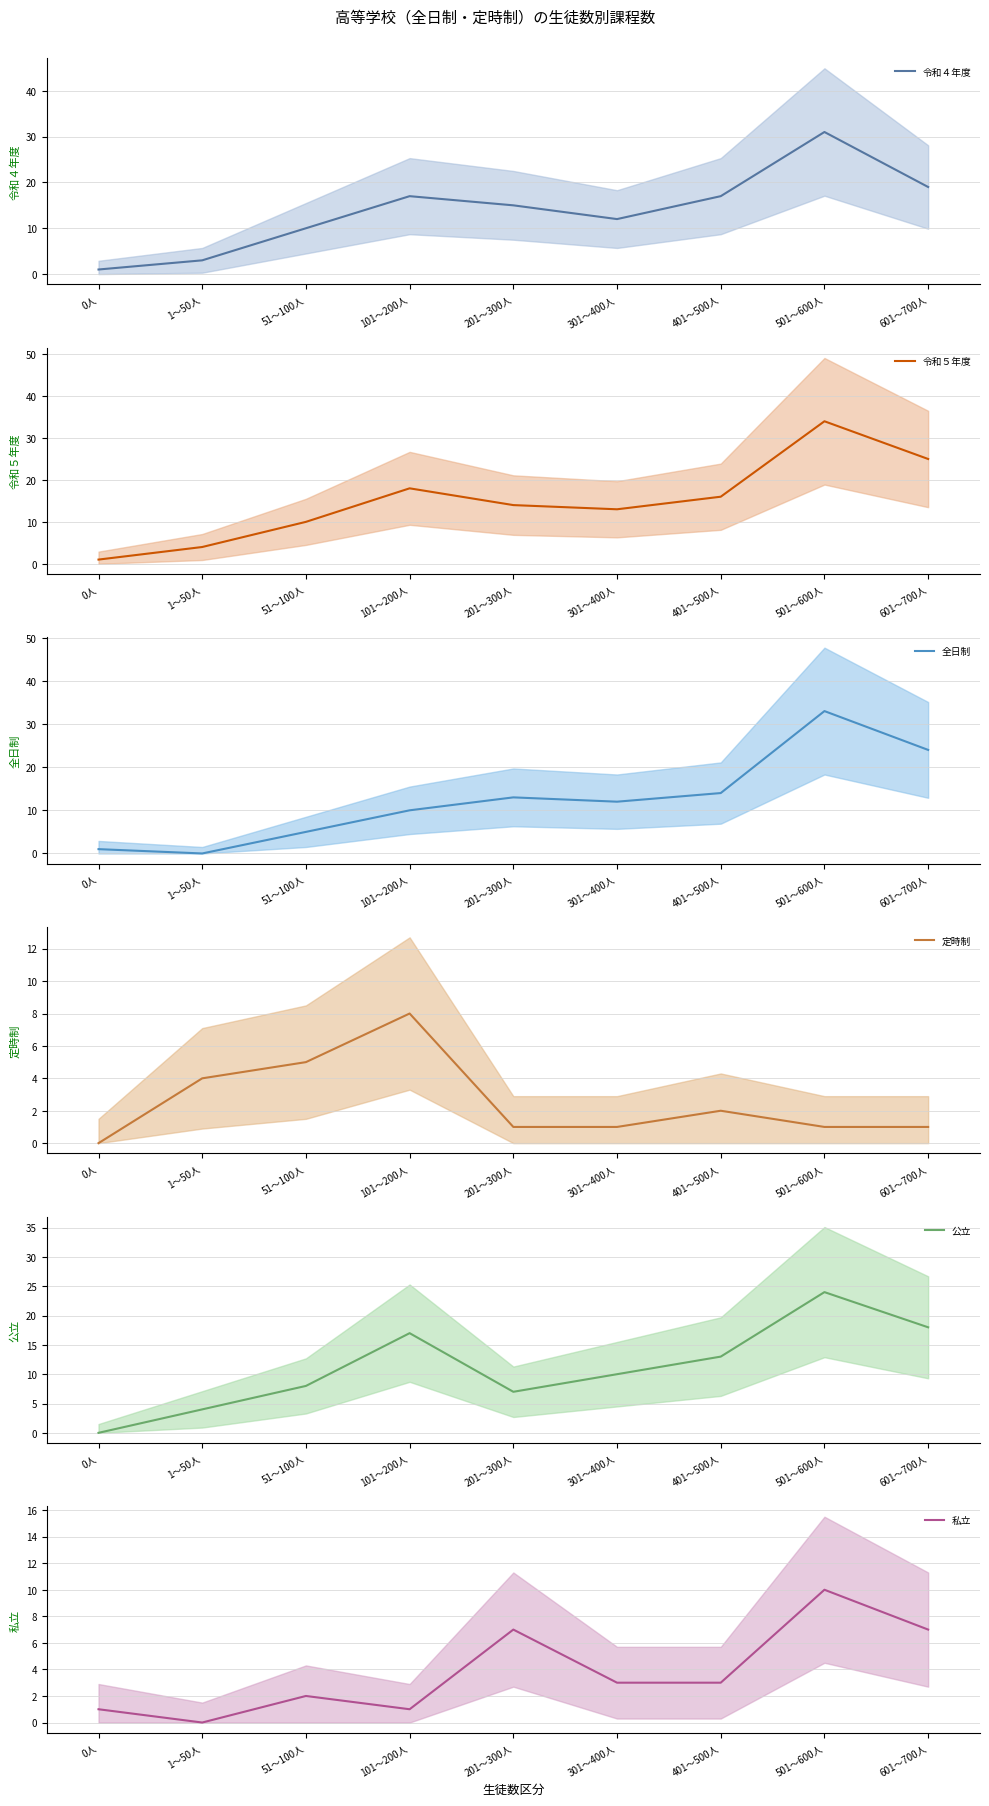

True or false: 私立 and 定時制 intersect in this chart.

True